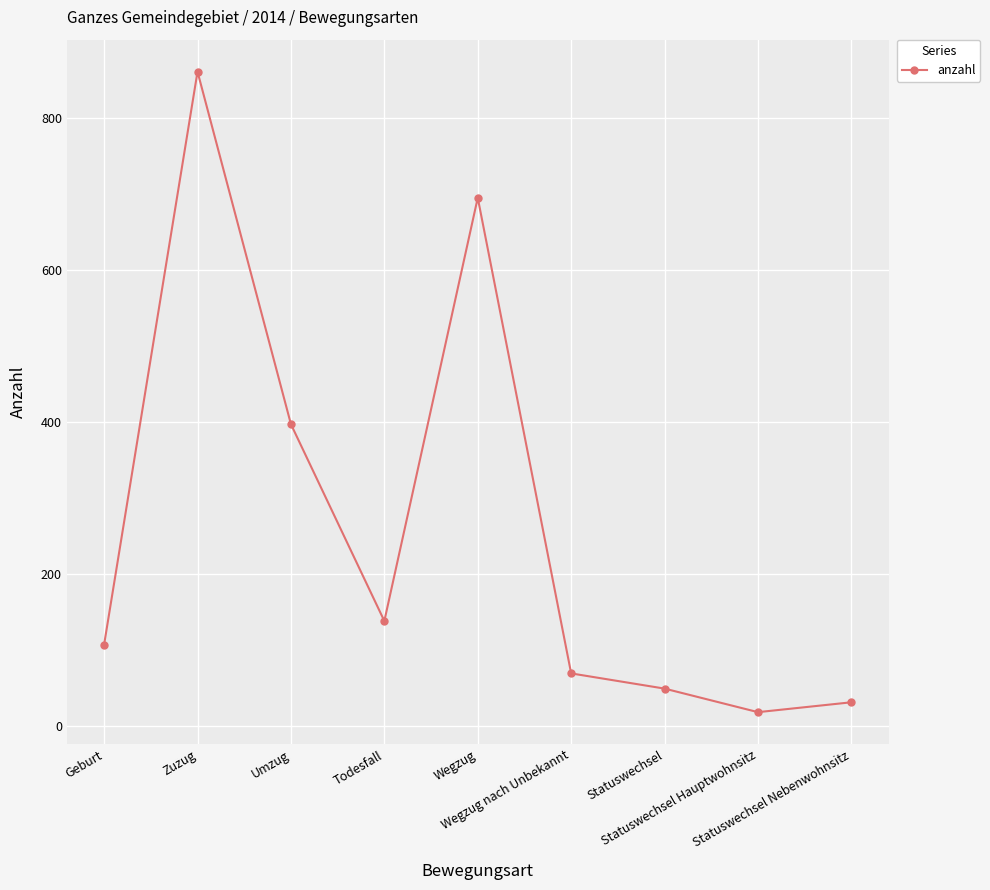

Reading left to right, transcribe all the data shown in this chart.

Geburt=107	Zuzug=861	Umzug=397	Todesfall=138	Wegzug=695	Wegzug nach Unbekannt=69	Statuswechsel=49	Statuswechsel Hauptwohnsitz=18	Statuswechsel Nebenwohnsitz=31